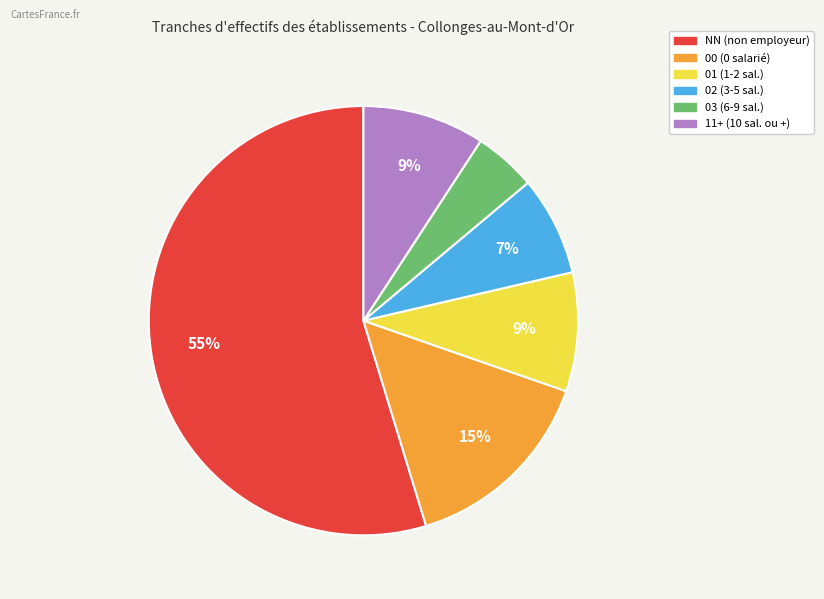

Is the sum of NN (non employeur) and 00 (0 salarié) greater than half?

Yes